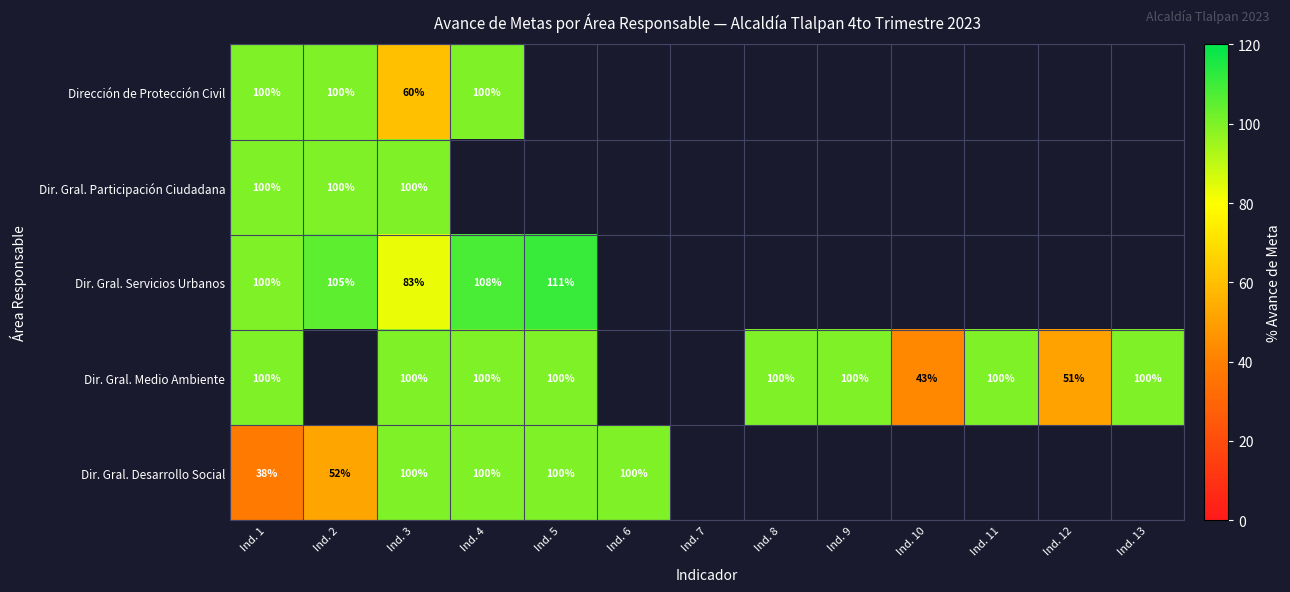

Is it true that Dir. Gral. Medio Ambiente equals 42 at Ind. 4?

False